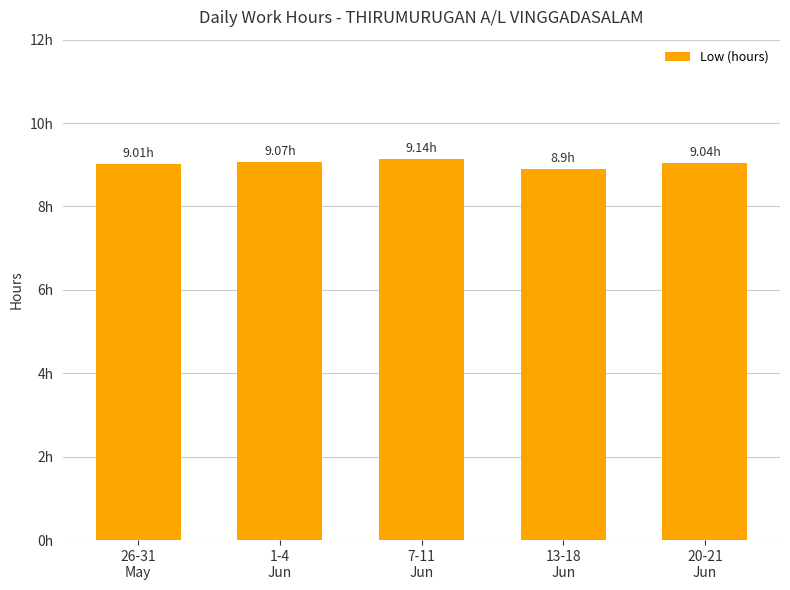

What is the change in value from 26-31
May to 7-11
Jun?

+0.1